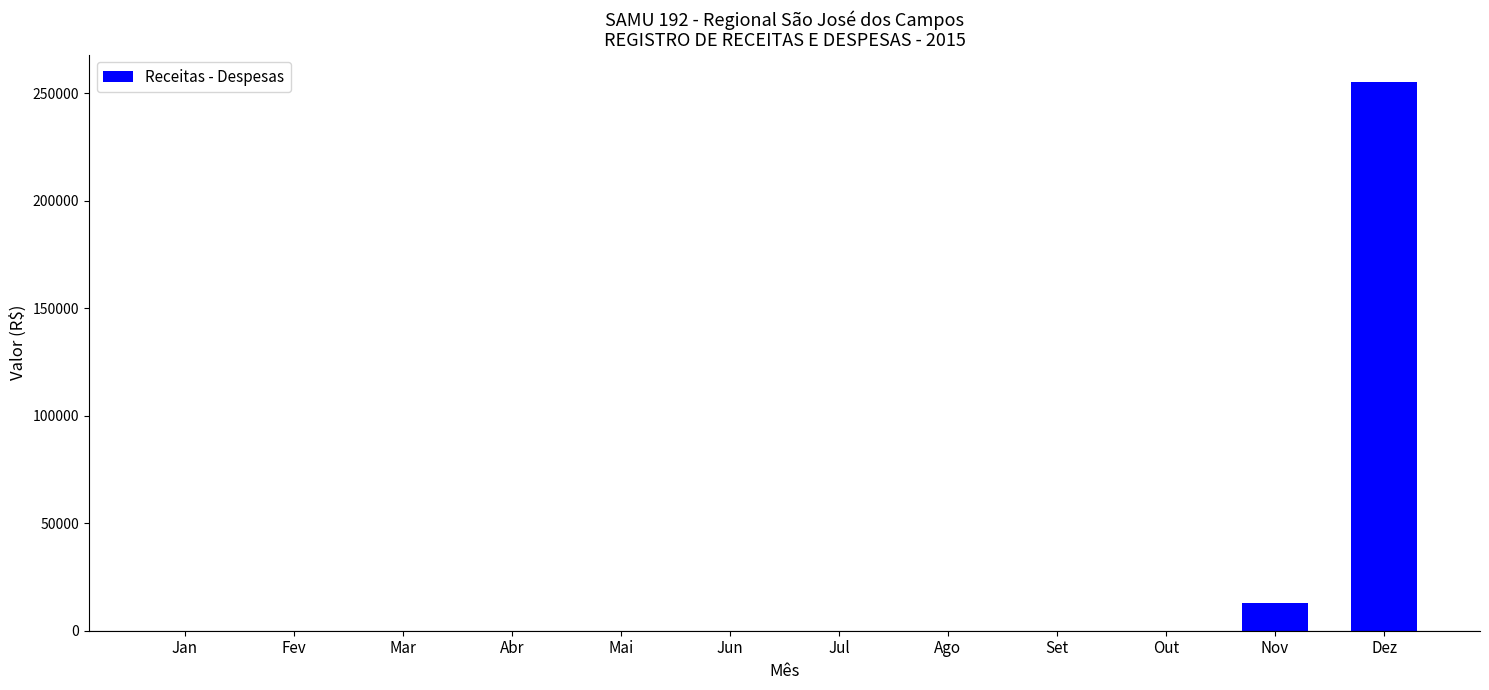

Between Nov and Set, which is larger?

Nov